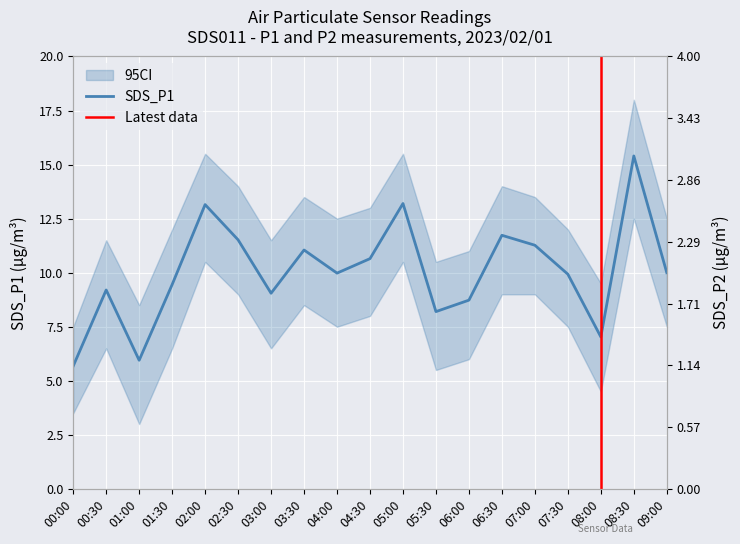

At which category does SDS_P1 reach its first local valley?

01:00